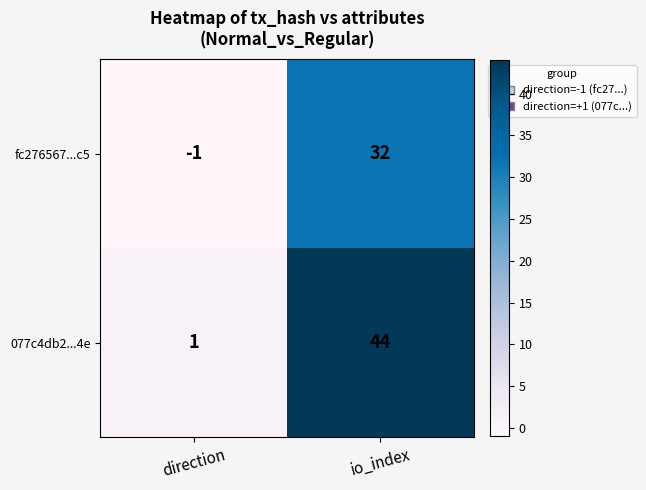

At which label is 077c4db2...4e closest to 22?

direction